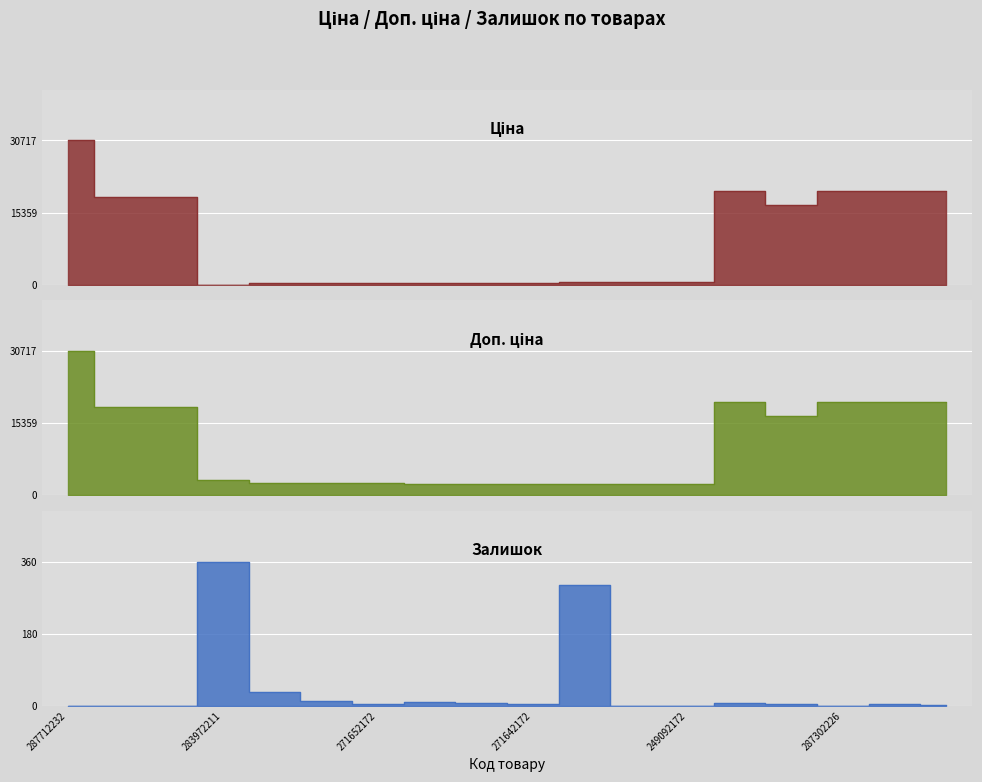

Reading left to right, what are all the values shown in this chart?

Ціна: 287712232=30717.1	287692233=18796.8	287692231=18796.8	283972211=32.0	271652174=324.8	271652173=324.8	271652172=324.8	271642174=310.3	271642173=310.3	271642172=310.3	249092174=603.7	249092173=603.7	249092172=603.7	287302223=19964.2	287292222=16976.3	287302226=19964.2	287302225=19964.2	287302224=19964.2
Доп. ціна: 287712232=30717.1	287692233=18796.8	287692231=18796.8	283972211=3205.0	271652174=2598.3	271652173=2598.3	271652172=2598.3	271642174=2482.4	271642173=2482.4	271642172=2482.4	249092174=2414.8	249092173=2414.8	249092172=2414.8	287302223=19964.2	287292222=16976.3	287302226=19964.2	287302225=19964.2	287302224=19964.2
Залишок: 287712232=0.0	287692233=0.0	287692231=0.0	283972211=360.0	271652174=34.0	271652173=12.0	271652172=4.0	271642174=10.0	271642173=7.0	271642172=4.0	249092174=302.0	249092173=0.0	249092172=0.0	287302223=7.0	287292222=4.0	287302226=0.0	287302225=5.0	287302224=3.0